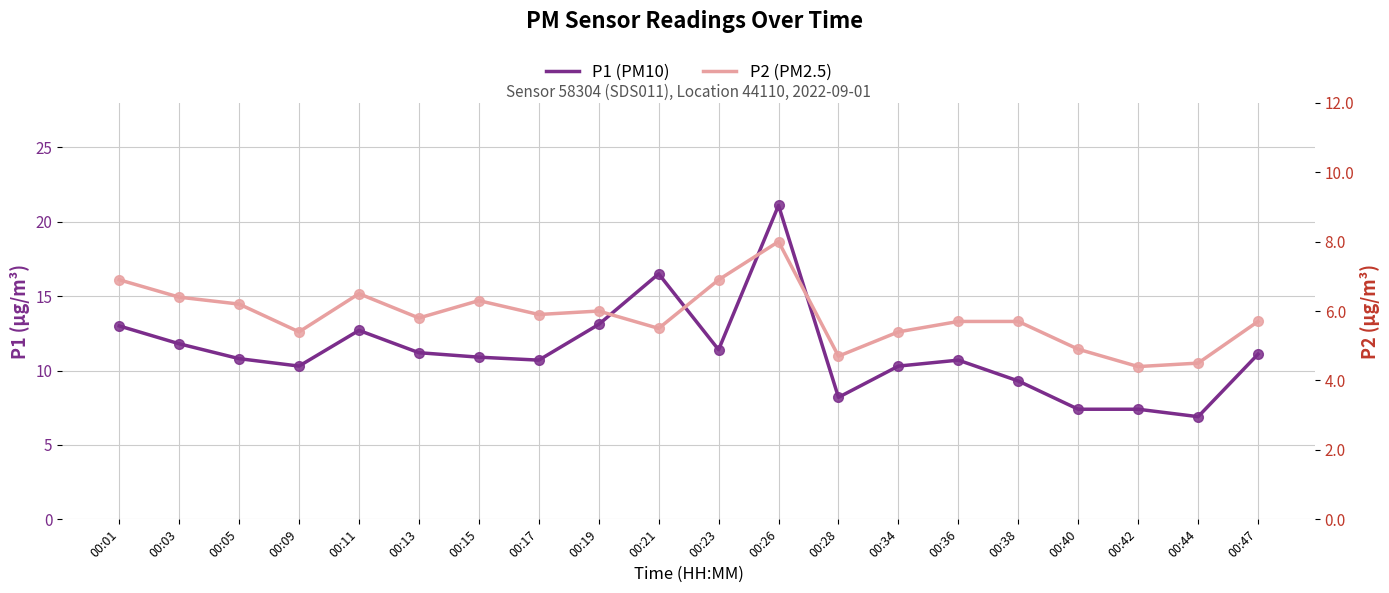

Which series has the widest spread of values?

P1 (PM10)